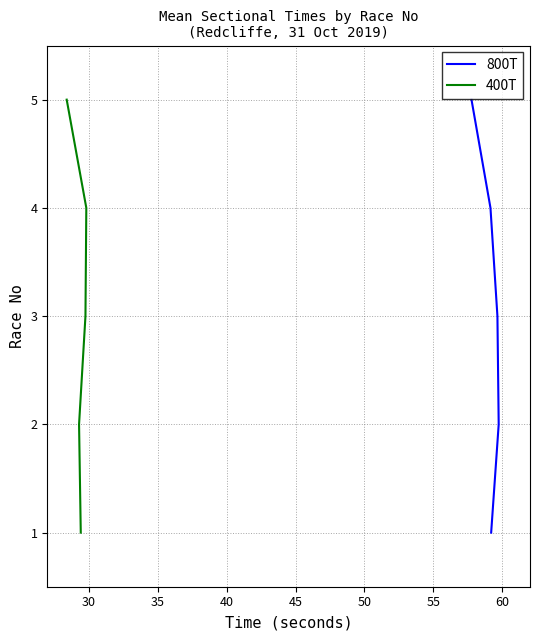

True or false: 800T and 400T intersect in this chart.

False